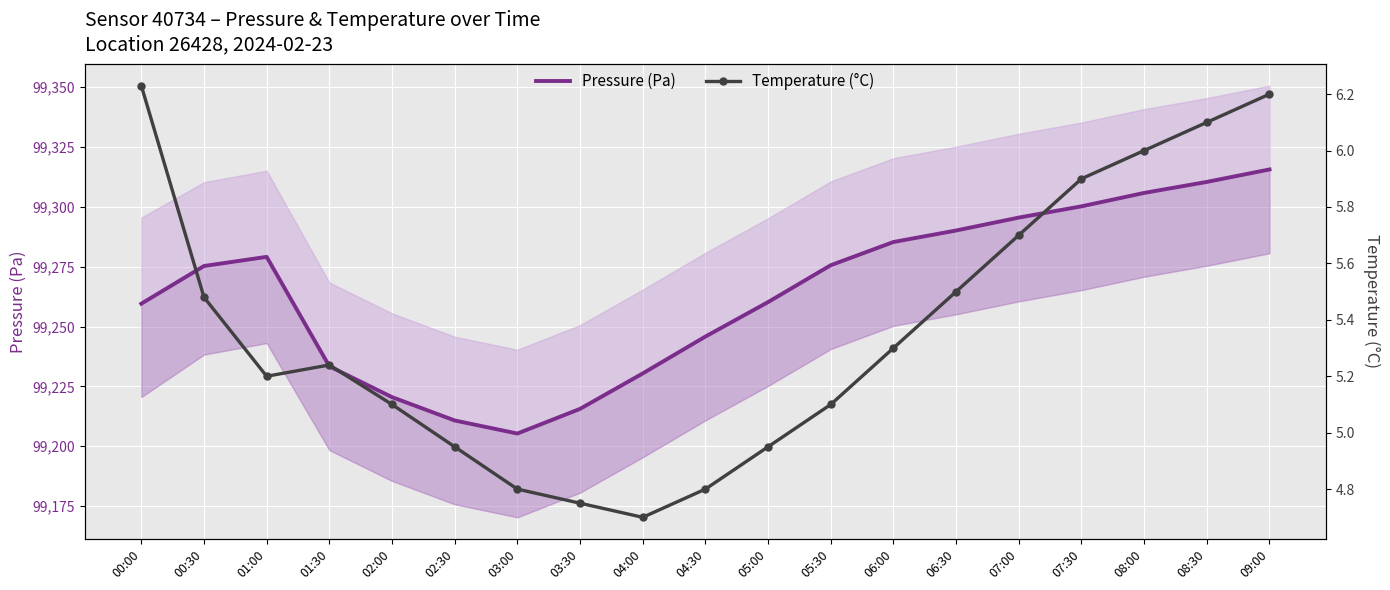

What is the spread (max minus min) of values at 05:30?

99270.5